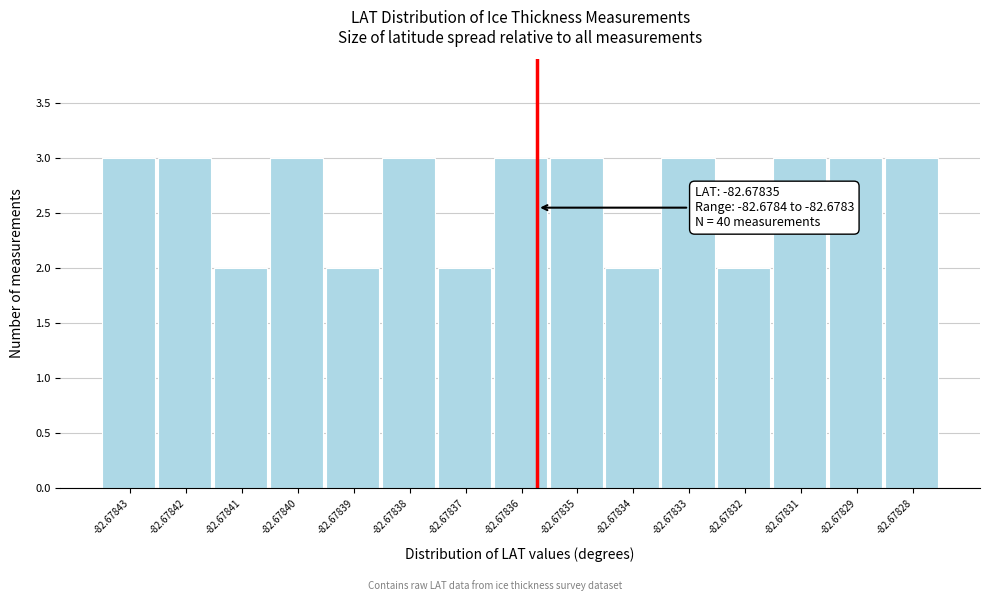

Reading left to right, transcribe all the data shown in this chart.

-82.67843=3	-82.67842=3	-82.67841=2	-82.67840=3	-82.67839=2	-82.67838=3	-82.67837=2	-82.67836=3	-82.67835=3	-82.67834=2	-82.67833=3	-82.67832=2	-82.67831=3	-82.67829=3	-82.67828=3